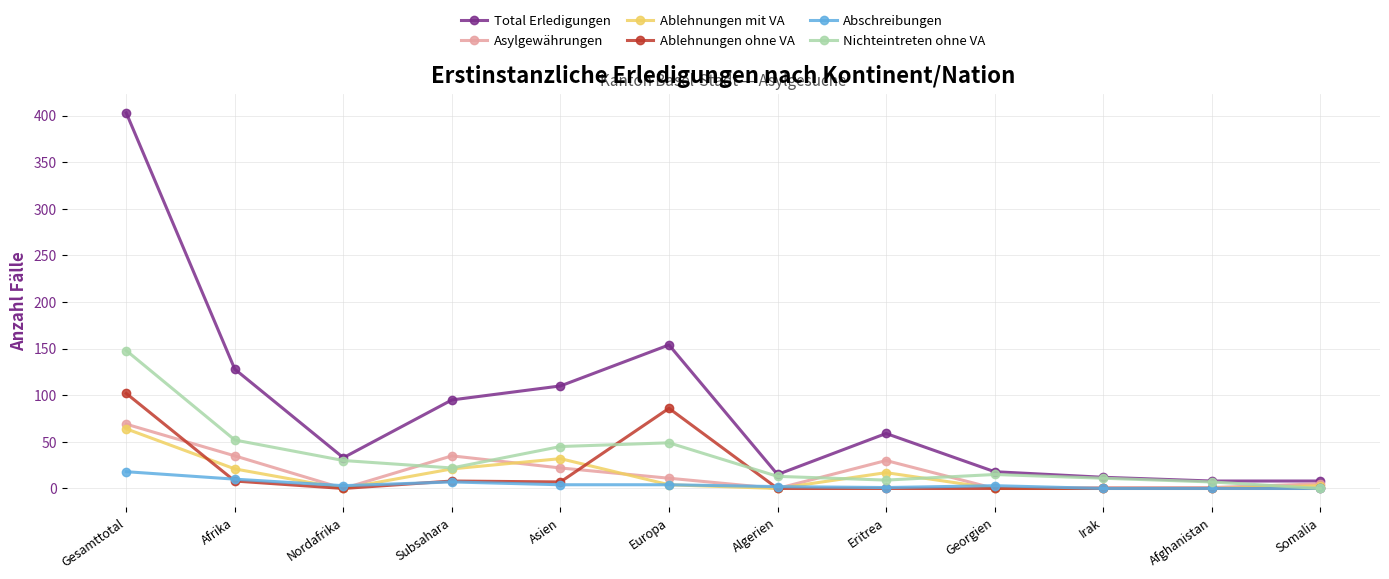

True or false: Ablehnungen mit VA has a value of 21 at Subsahara.

True